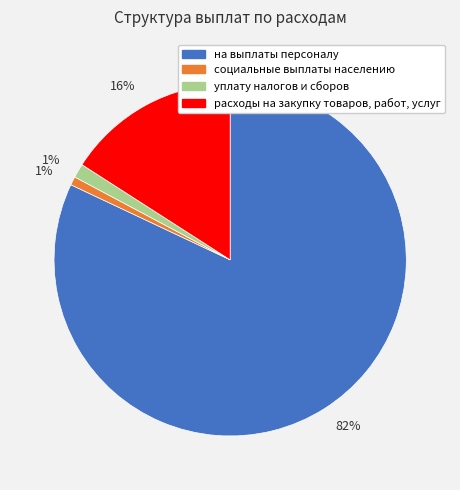

To the nearest percent, what is the average slice percentage?

25%